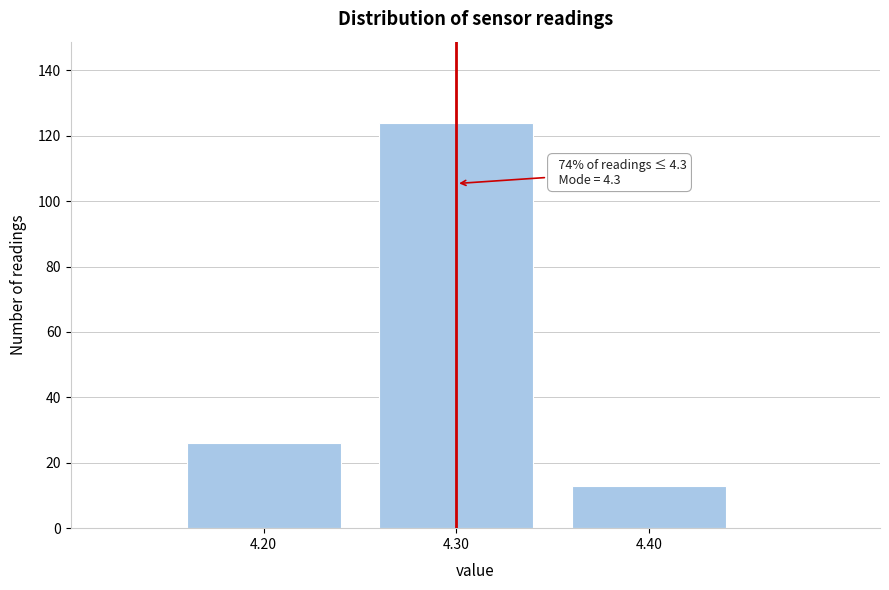

Over which range of the x-axis is the bar tallest?

4.25 to 4.35